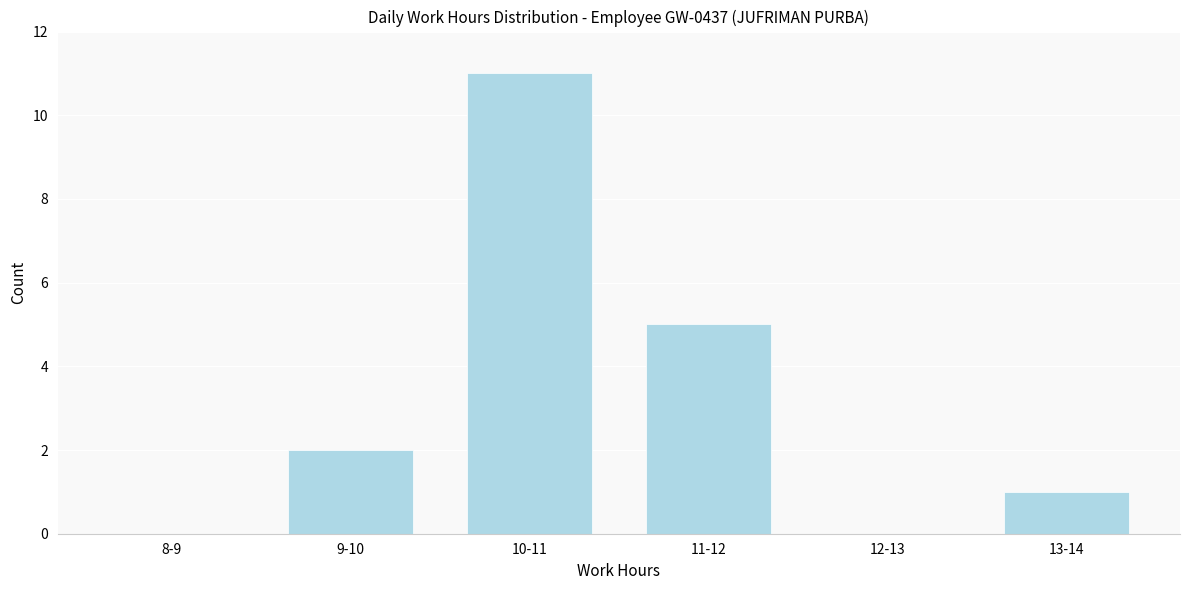

Reading left to right, list all the values displayed in this chart.

8-9=0	9-10=2	10-11=11	11-12=5	12-13=0	13-14=1